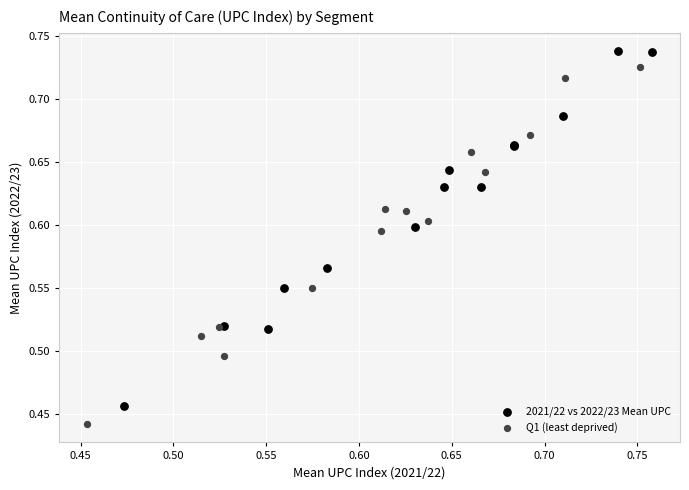

Which series reaches the minimum Y coordinate?

Q1 (least deprived)